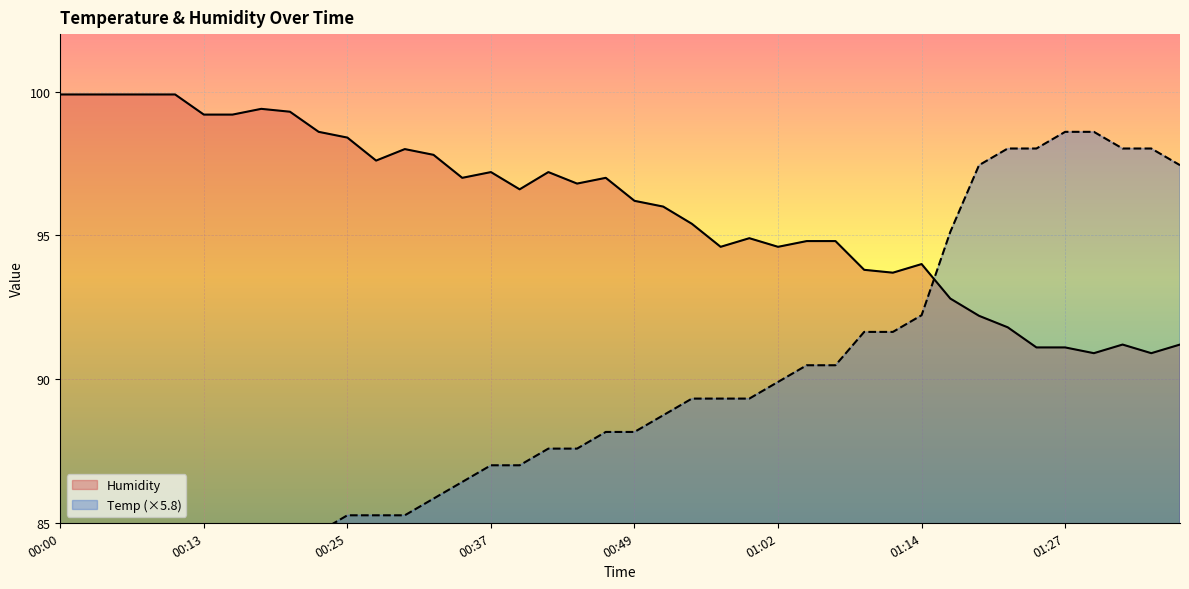

What are all the series names shown in the legend?

Temp, Humidity